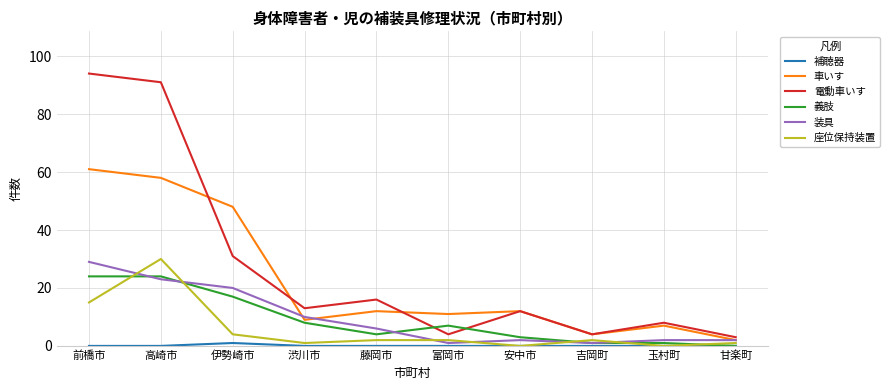

What is the approximate value of 装具 at 前橋市?

29